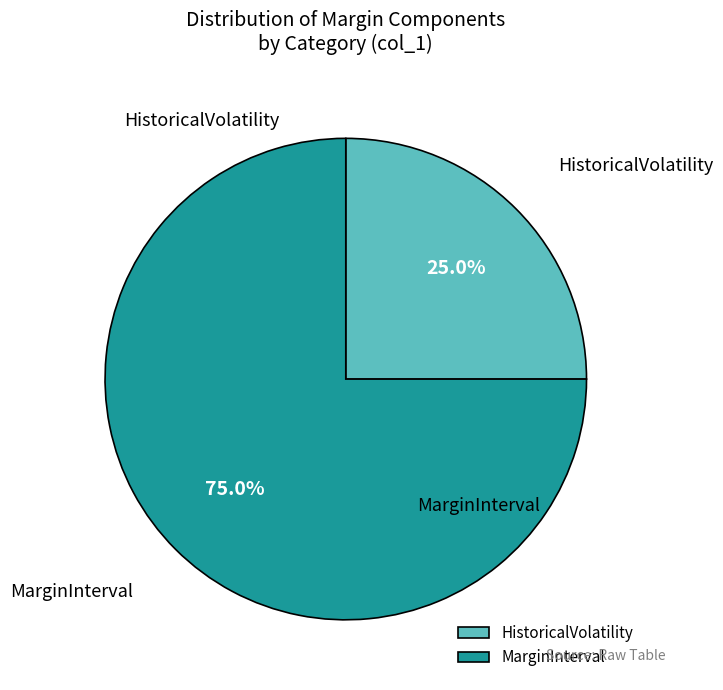

To the nearest percent, what is the average slice percentage?

50%